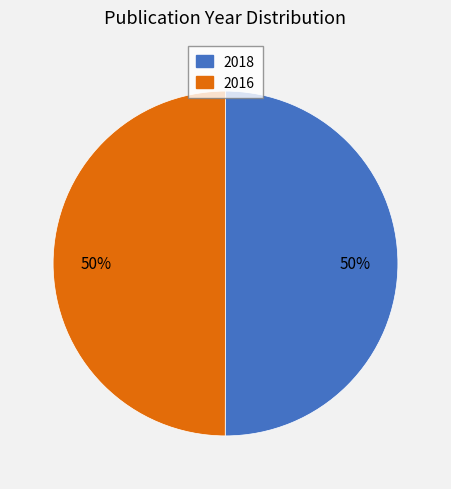

Is the sum of 2018 and 2016 greater than half?

Yes